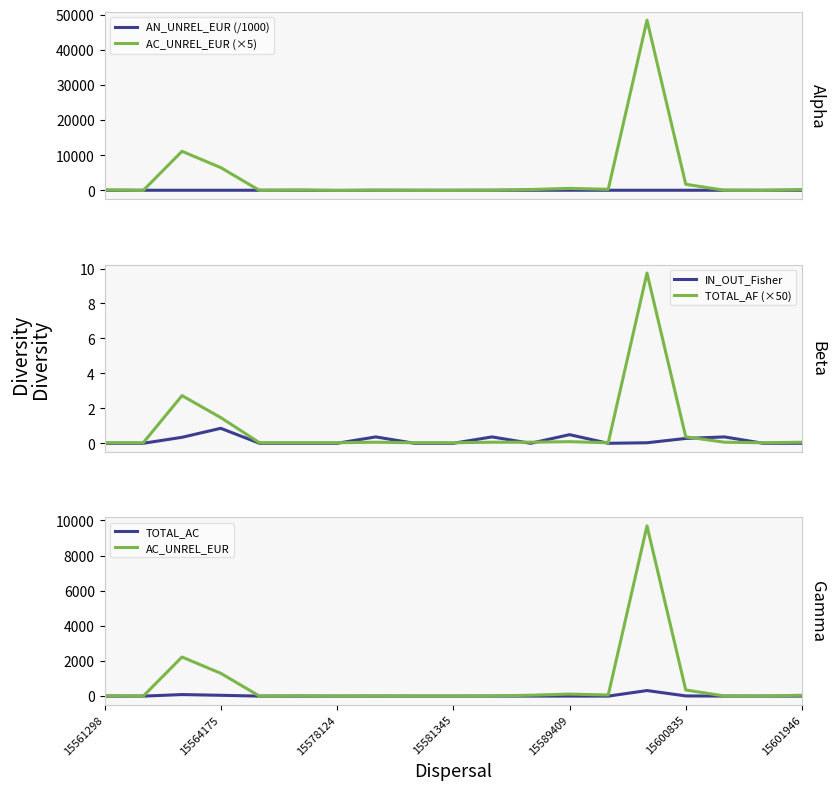

The value of AC_UNREL_EUR (×5) at 8 is 2.7. True or false?

False